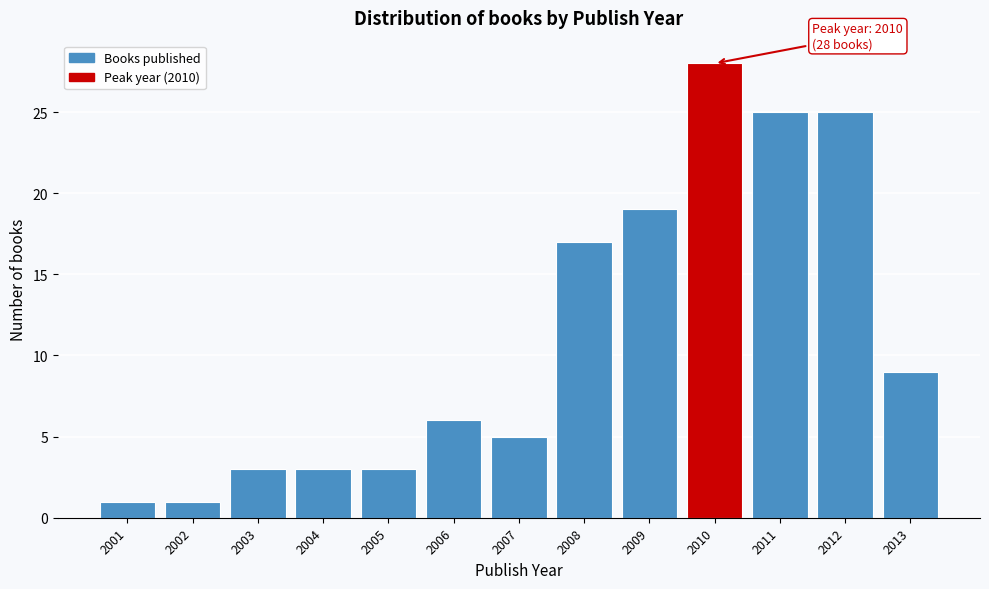

Reading left to right, list all the values displayed in this chart.

2001=1	2002=1	2003=3	2004=3	2005=3	2006=6	2007=5	2008=17	2009=19	2010=28	2011=25	2012=25	2013=9